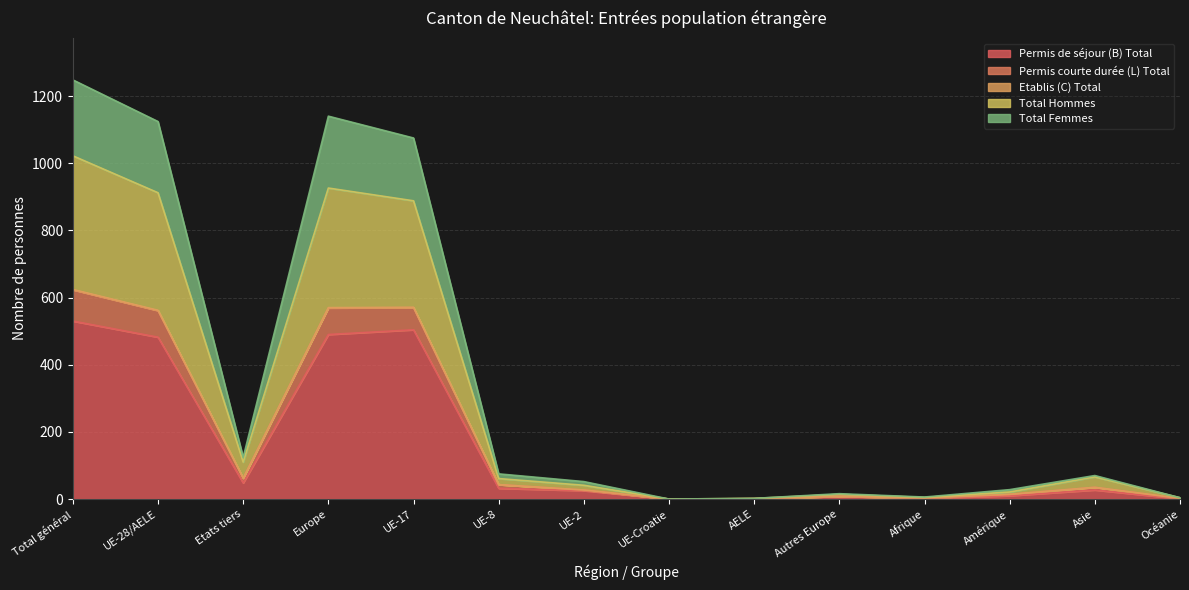

Is it true that Permis de séjour (B) Total equals 490 at Europe?

True